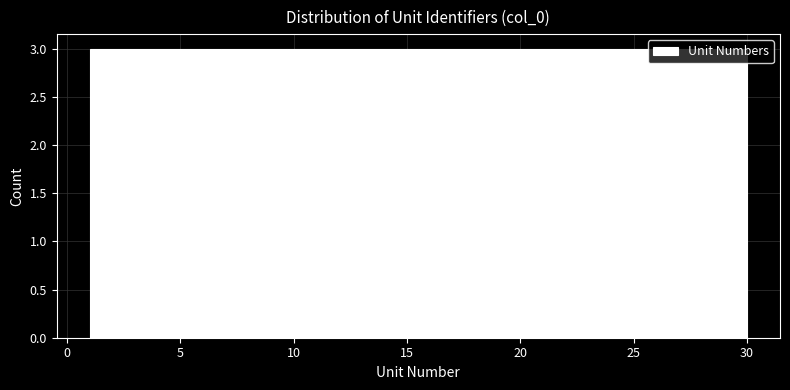

Reading left to right, transcribe this chart: for each bar, give the range it covers on the x-axis and its height. Neither the bar edges nor the heights are printed on the chart, so give them approximately, as read against the axes.

1.0 to 3.9: 3
3.9 to 6.8: 3
6.8 to 9.7: 3
9.7 to 12.6: 3
12.6 to 15.5: 3
15.5 to 18.4: 3
18.4 to 21.3: 3
21.3 to 24.2: 3
24.2 to 27.1: 3
27.1 to 30.0: 3